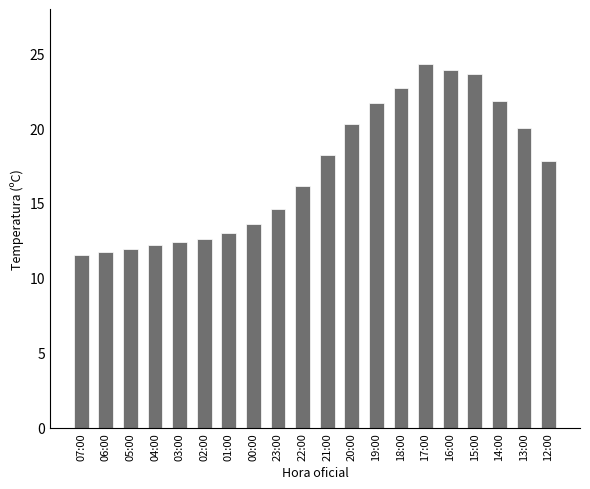

Approximately how many times larger is the value at 16:00 compared to 19:00?

1.1